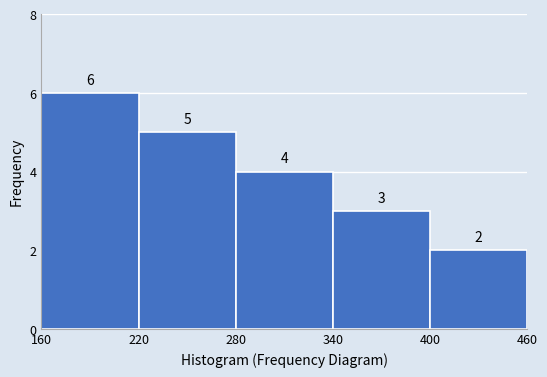

Reading left to right, transcribe this chart: for each bar, give the range it covers on the x-axis and its height.

160 to 220: 6
220 to 280: 5
280 to 340: 4
340 to 400: 3
400 to 460: 2